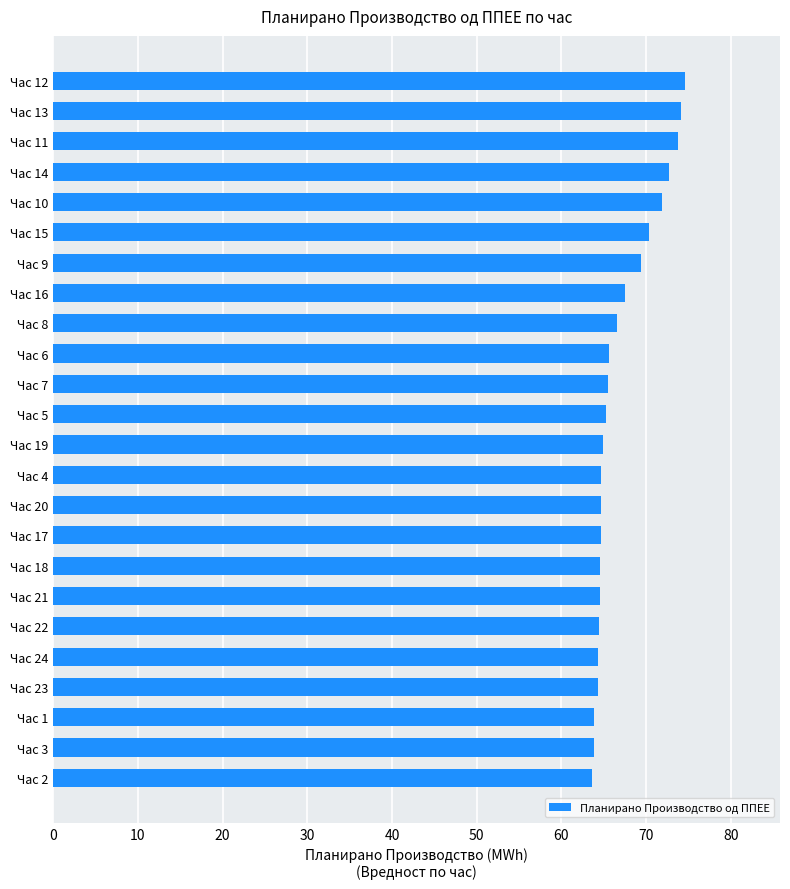

What is the difference between the second highest and second lowest values?

10.3